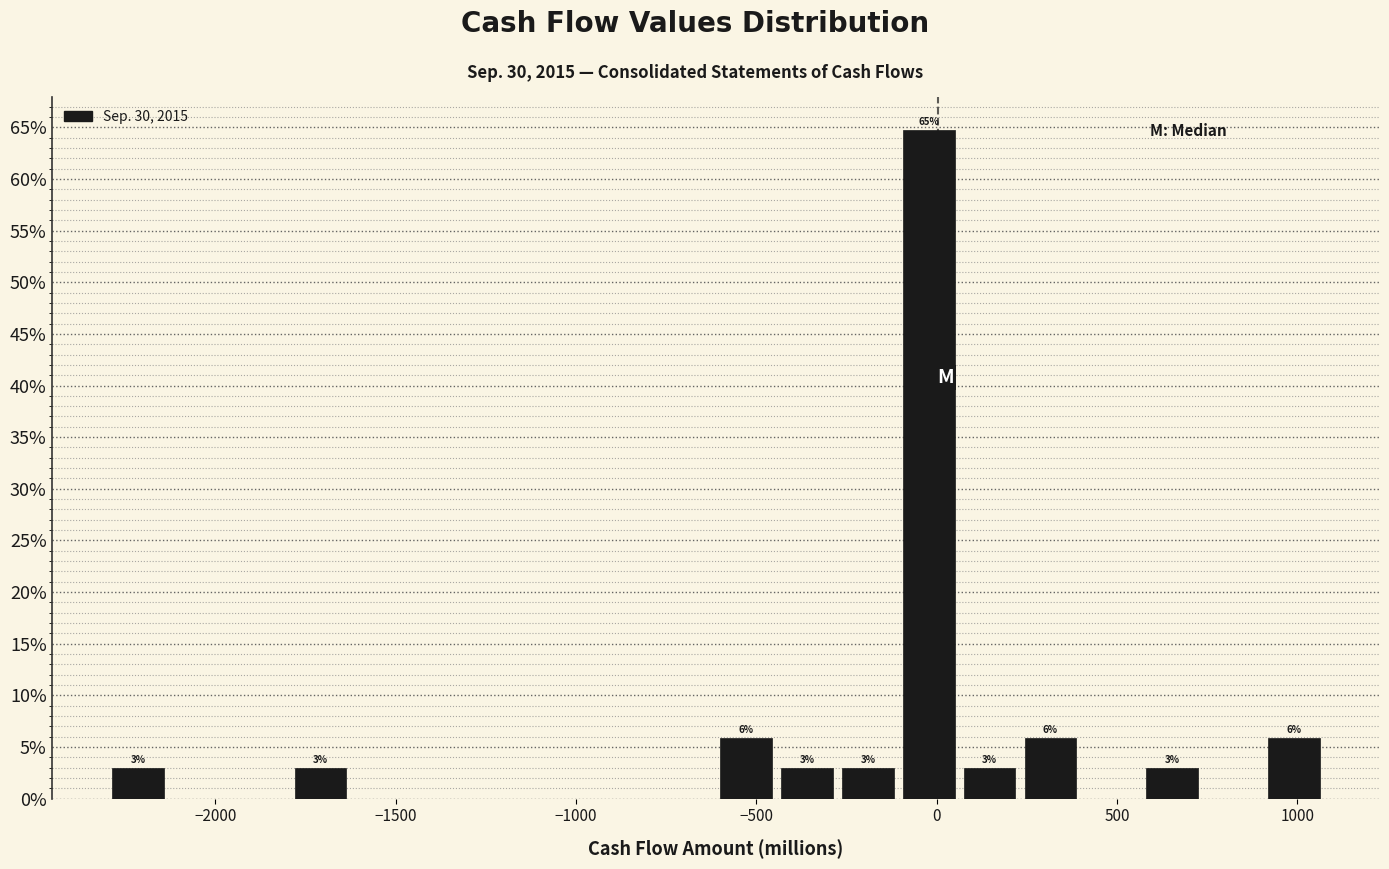

Around what value on the x-axis is the tallest bar? Give the approximate position of its centre, as read against the axis.

0